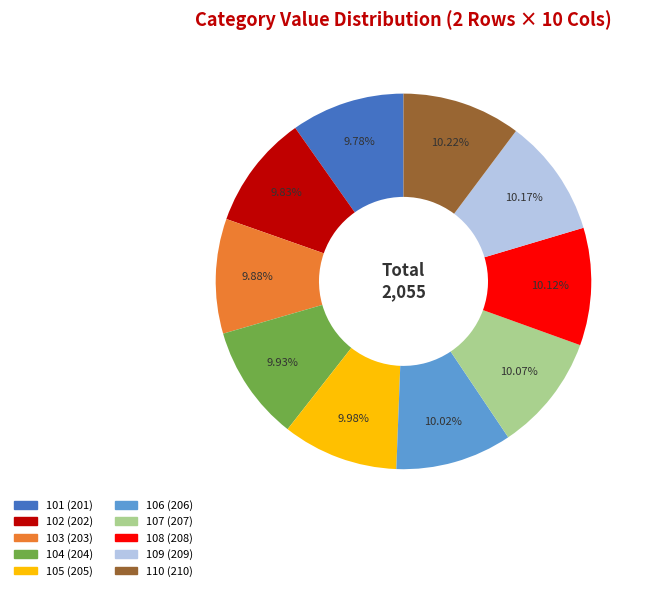

What percentage do 106 and 107 together represent?

20.1%